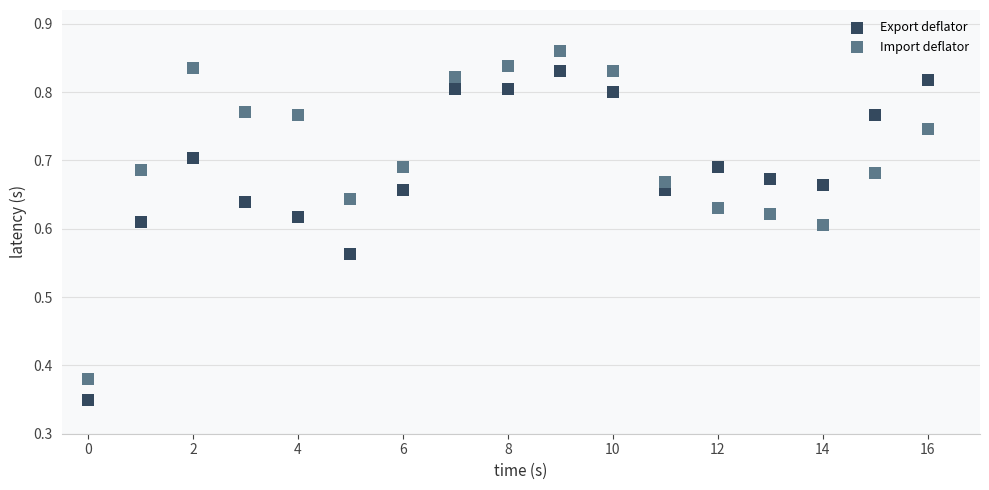

Which series contains the highest Y value?

Import deflator